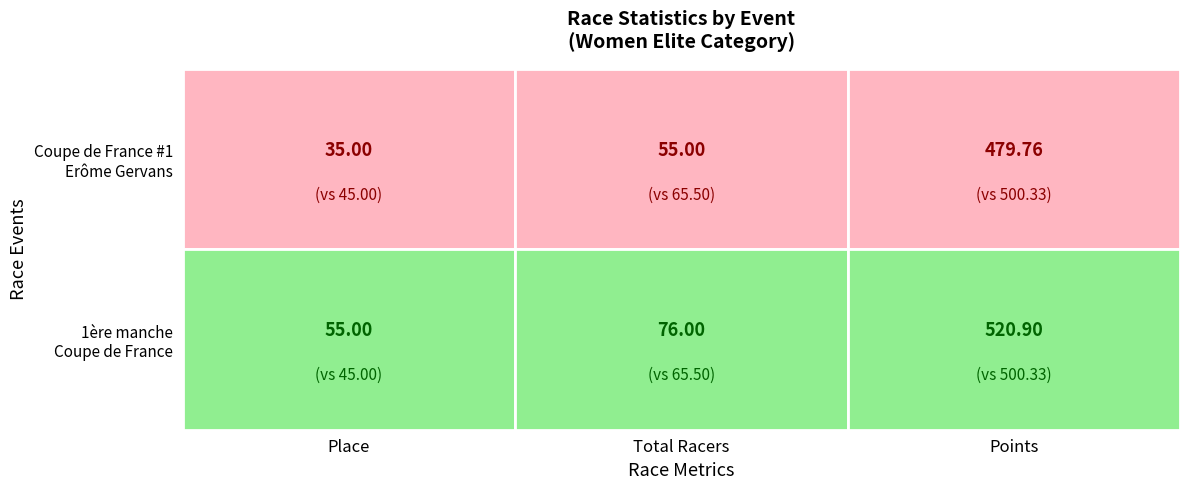

What is the sum of the 1ère manche de la Coupe de France values at Place and Points?

575.9